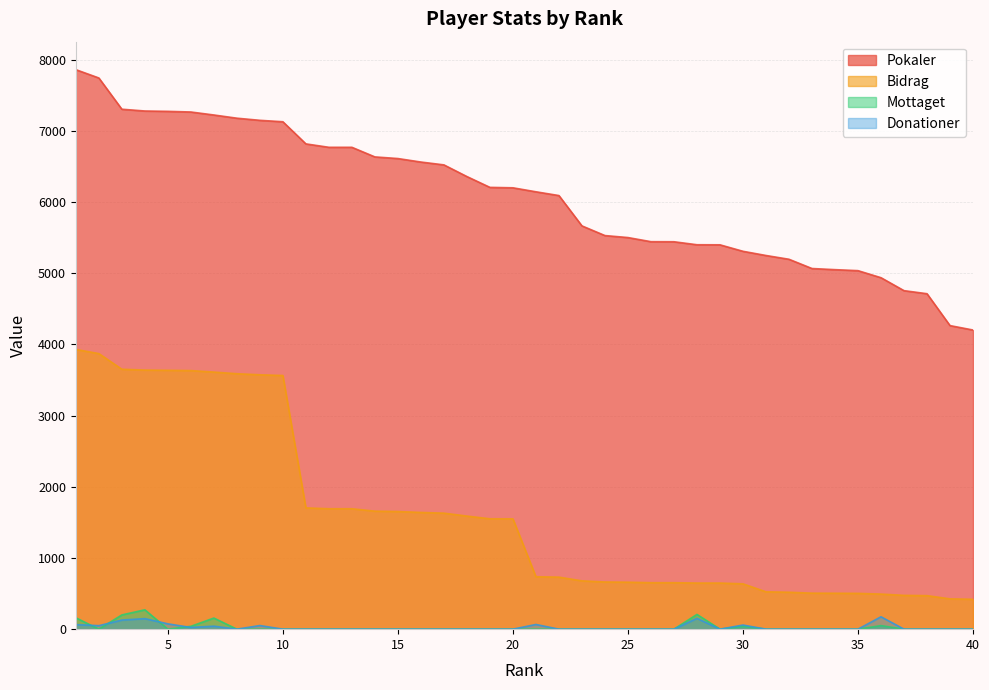

Is it true that Mottaget equals 40 at 30?

True